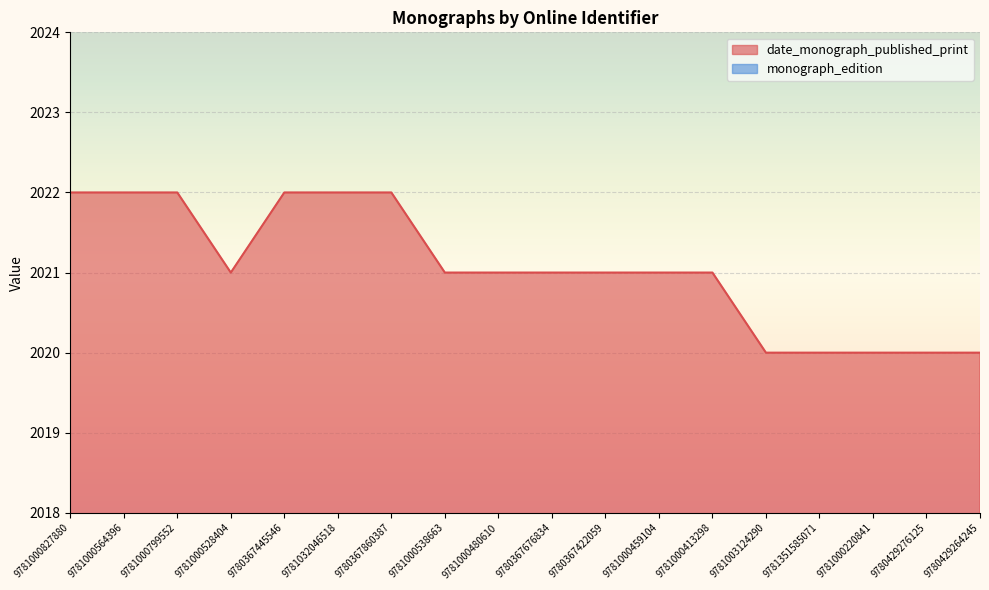

Approximately how many times larger is the value at 9781000538663 compared to 9781032046518?

1.0